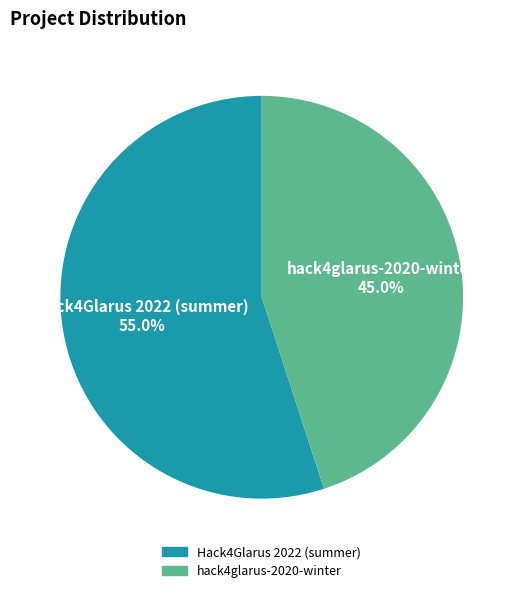

To the nearest percent, what is the average slice percentage?

50%